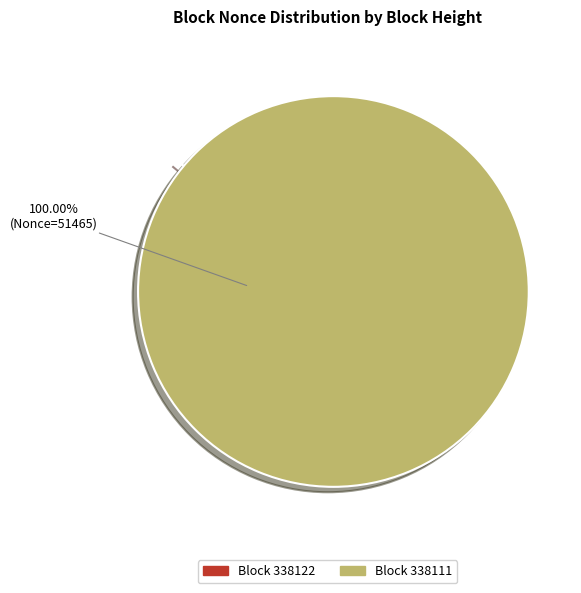

Do 338122 and 338111 together represent more than half of the pie?

Yes